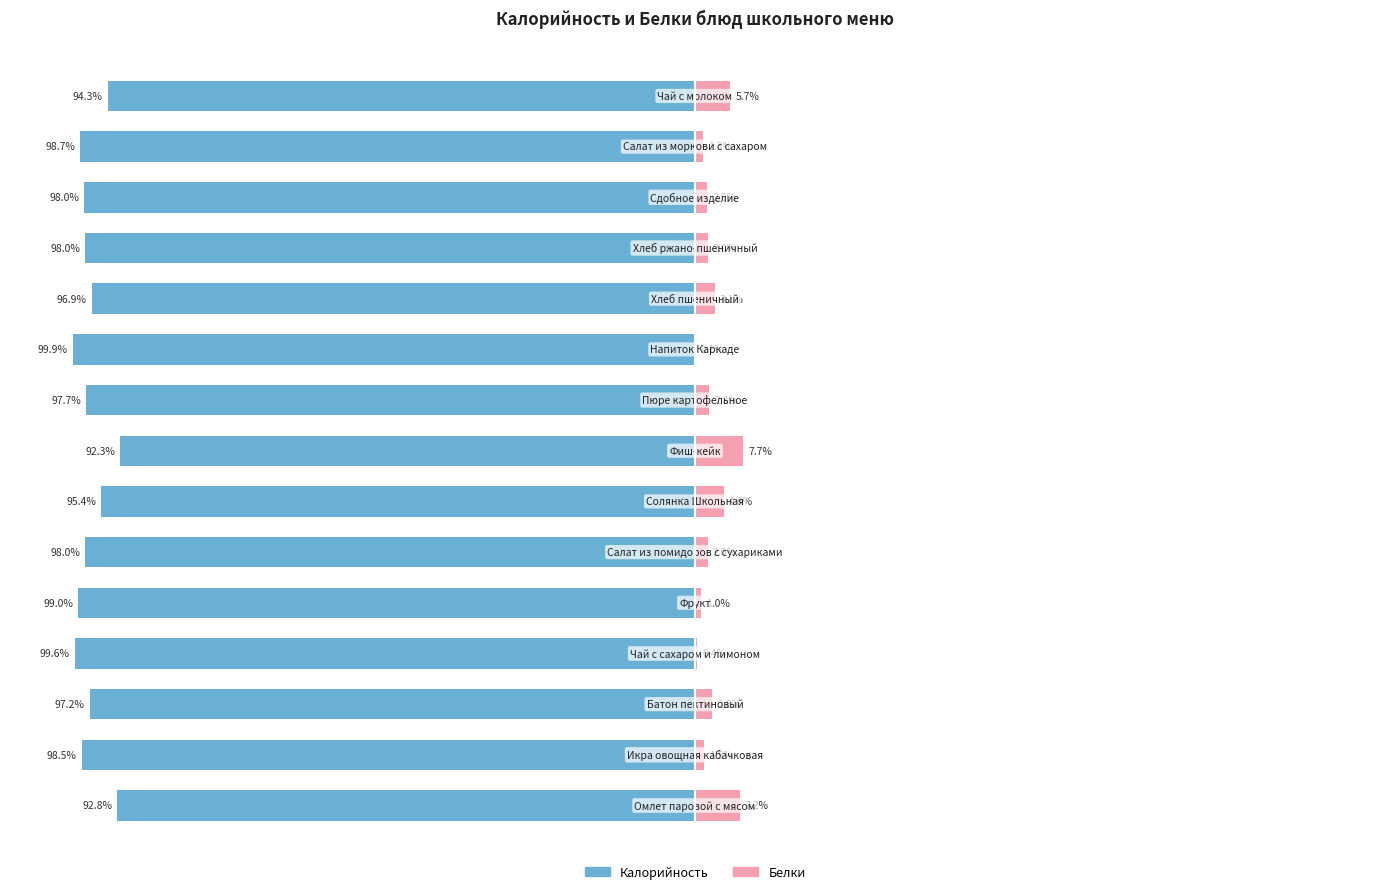

What is the difference between the highest and lowest values at 10?

100.0